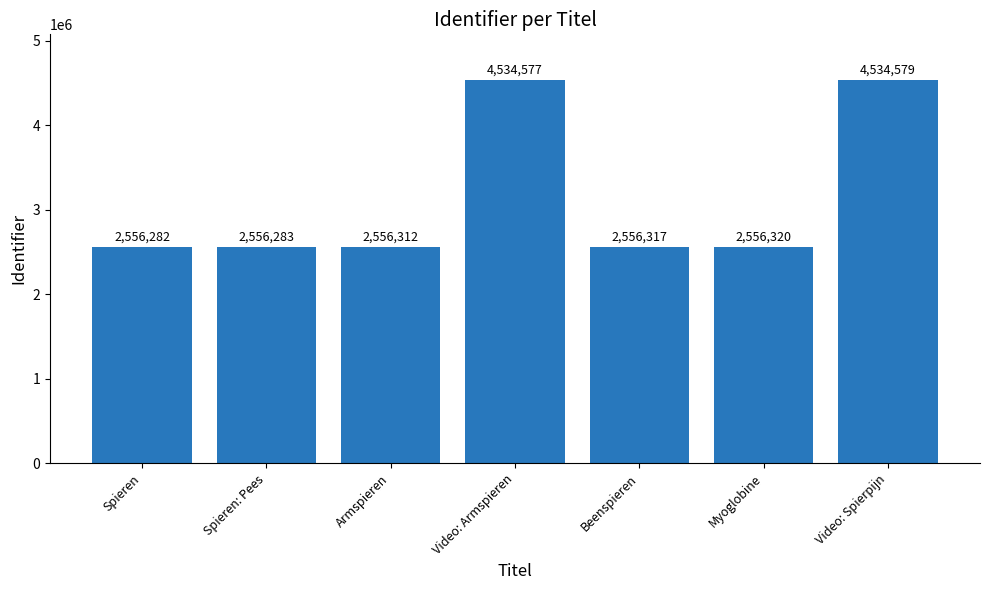

Rank the categories by value from lowest to highest.

Spieren, Spieren: Pees, Armspieren, Beenspieren, Myoglobine, Video: Armspieren, Video: Spierpijn